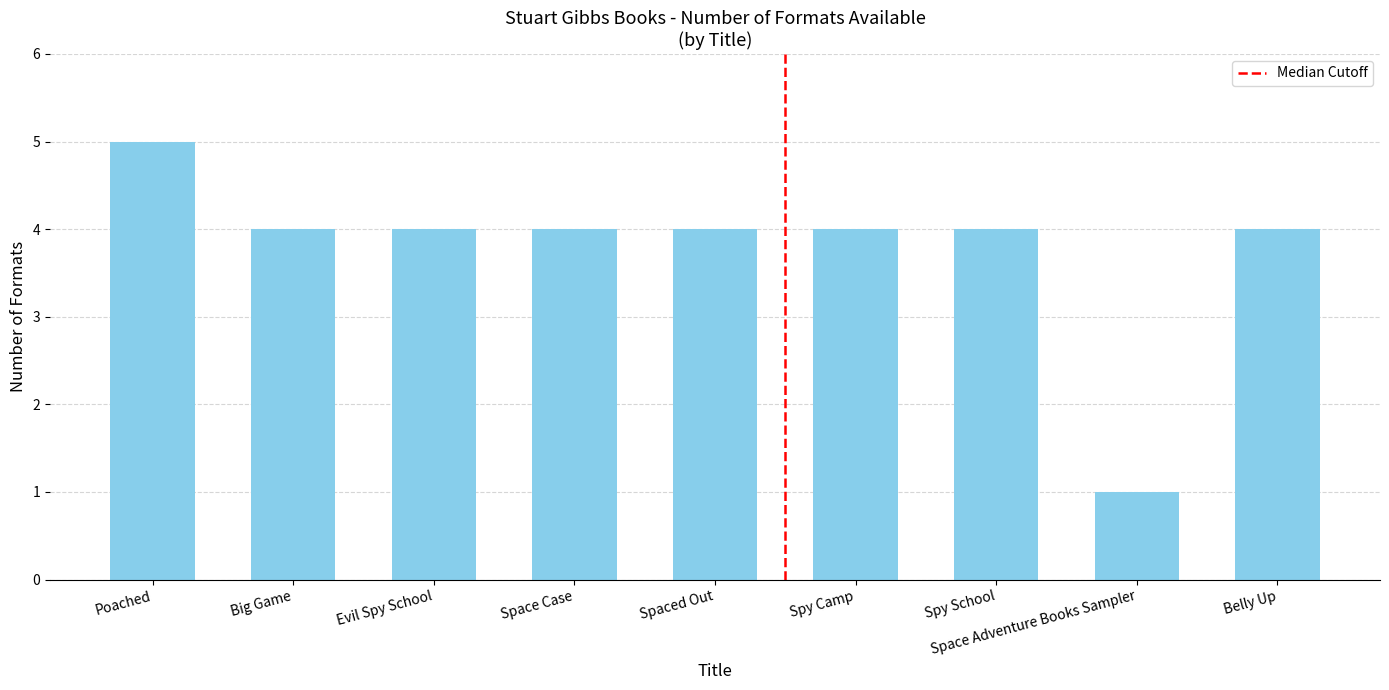

What is the label of the 9th bar from the right?

Poached